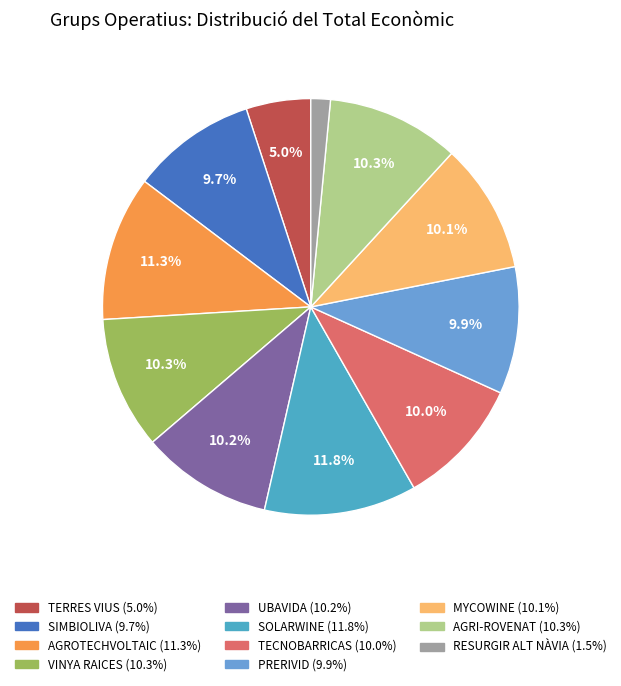

Does any single category account for the majority?

No